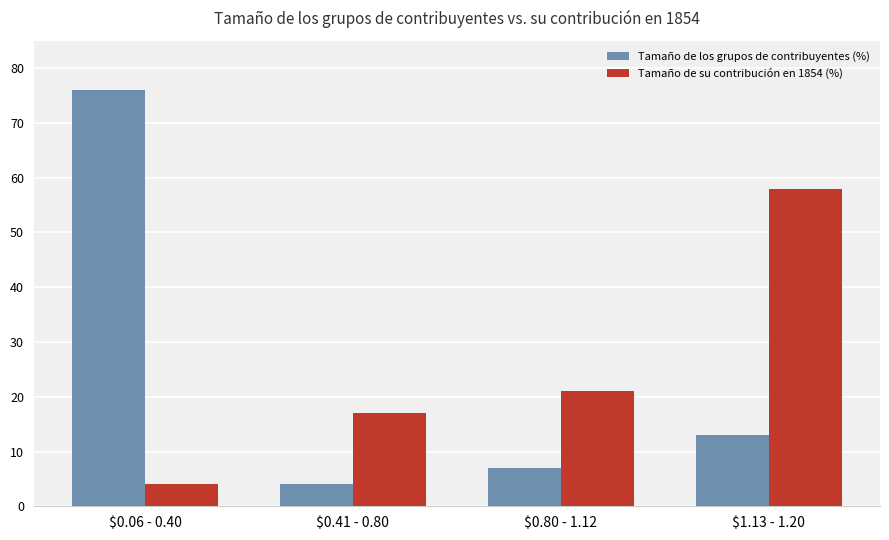

Are the bars horizontal?

No